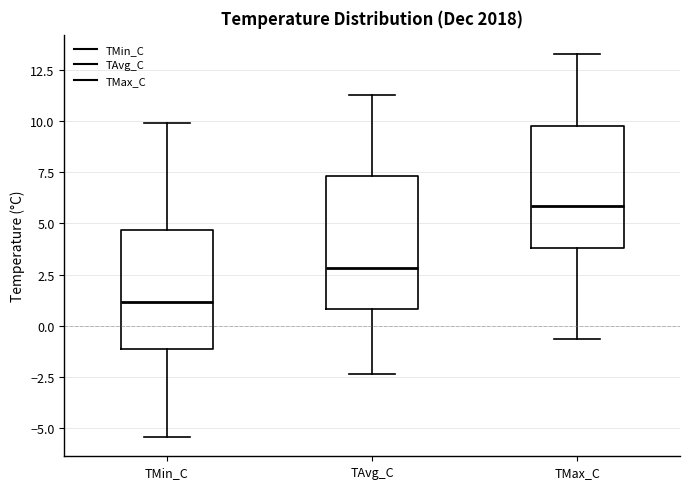

Which box is the tallest, from its lower edge to its upper edge?

TAvg_C